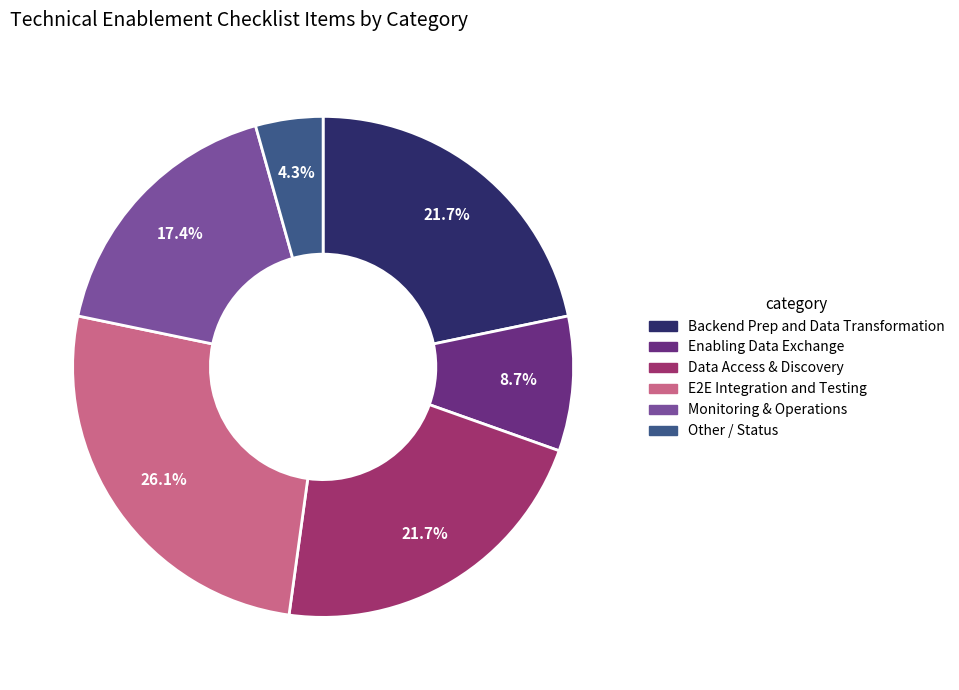

Which slice is the largest?

E2E Integration and Testing